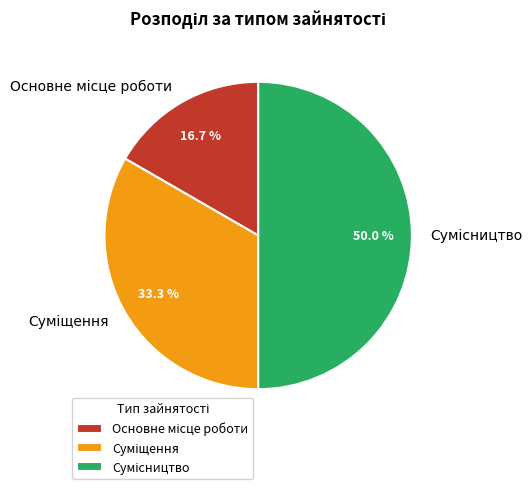

What is the ratio of the value at Суміщення to the value at Основне місце роботи?

2.0